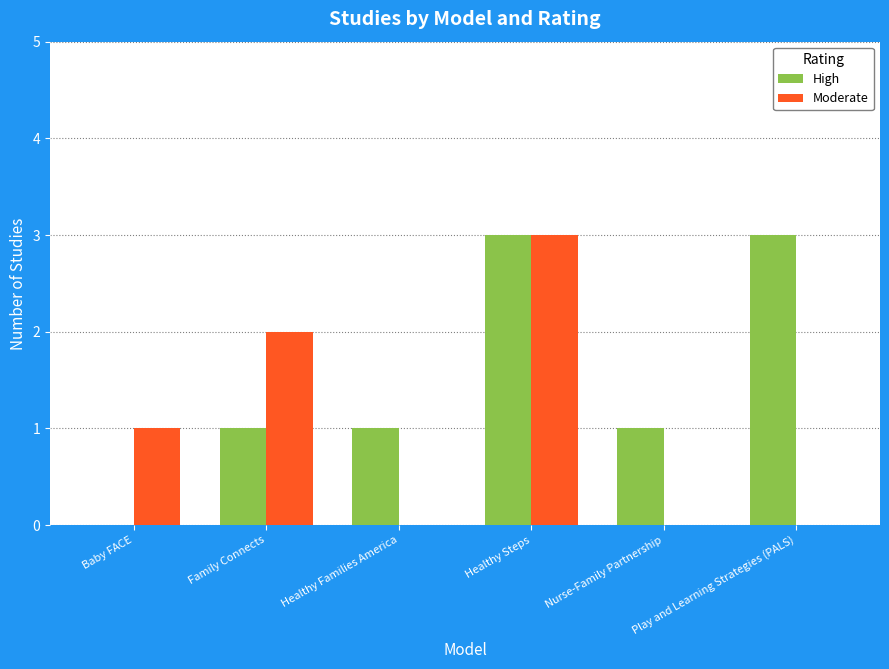

What is the approximate value of High at Play and Learning Strategies (PALS)?

3